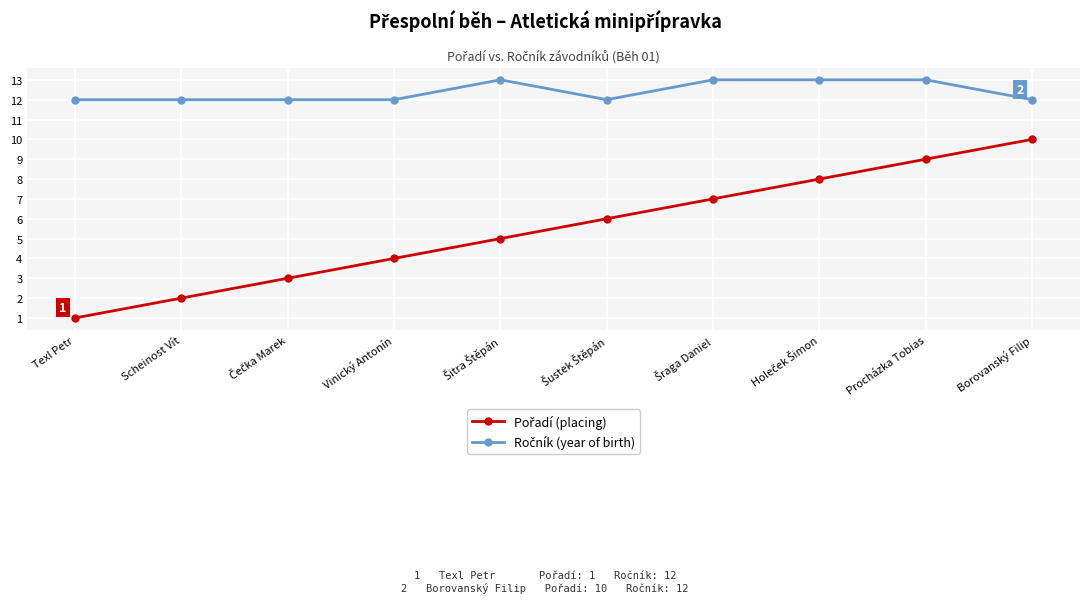

What is the label of the 2nd point from the right?

Procházka Tobias